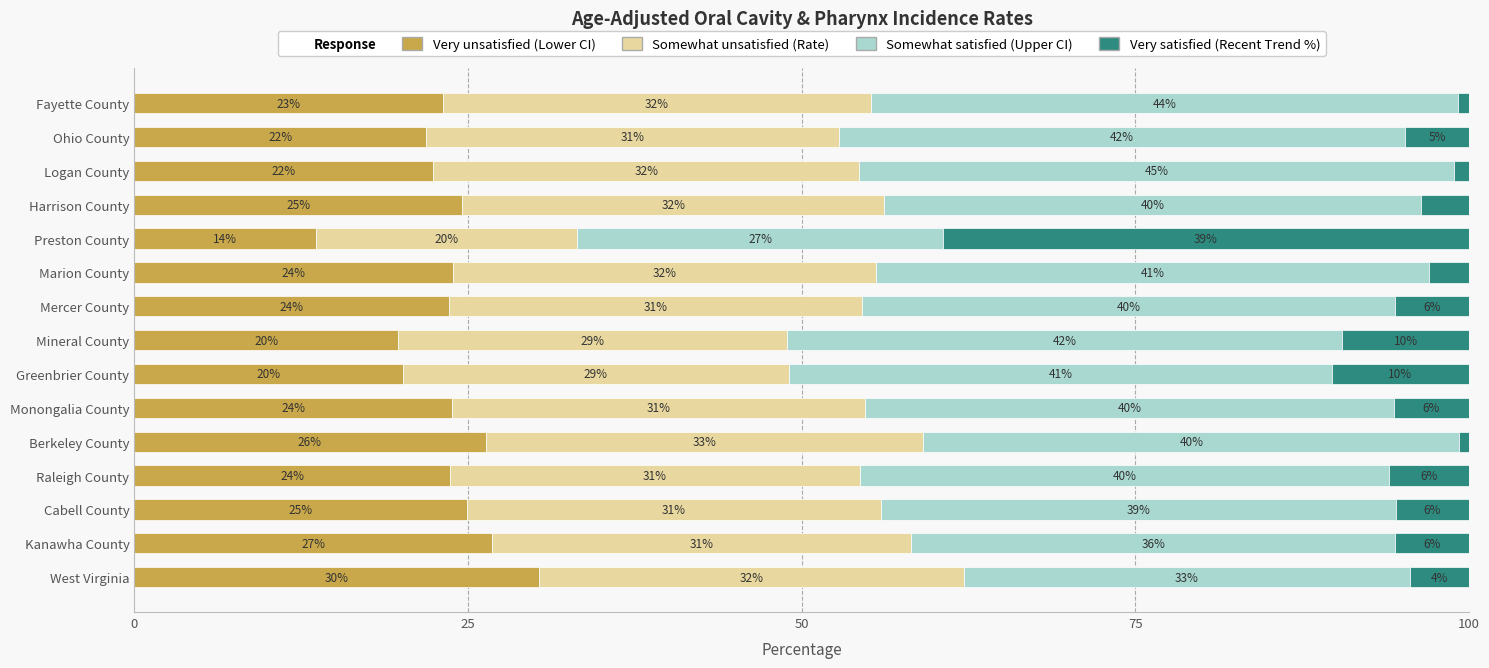

What is the lowest value of the Very unsatisfied (Lower CI) series?

13.6